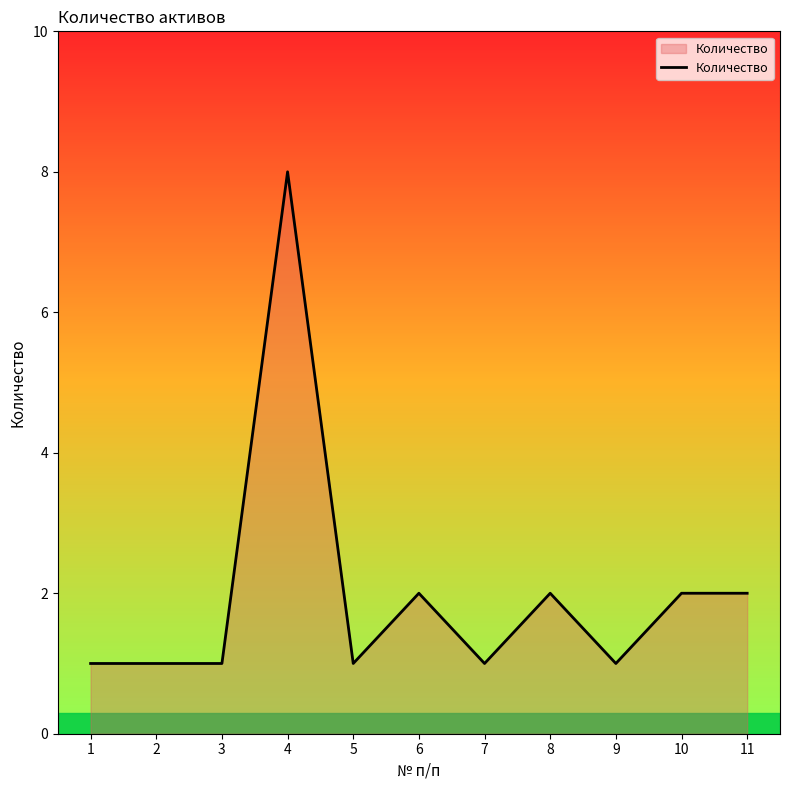

What is the difference between the maximum and second lowest values?

7